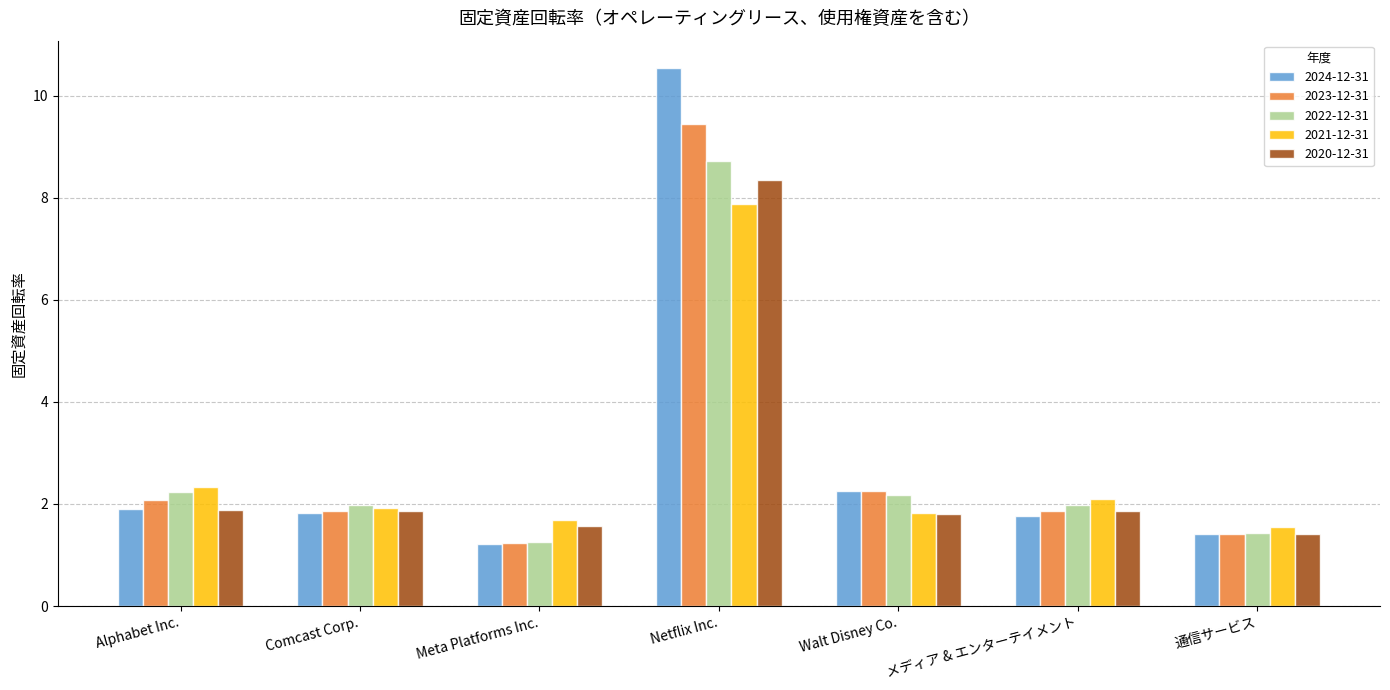

What is the average value of the 2022-12-31 series?

2.8